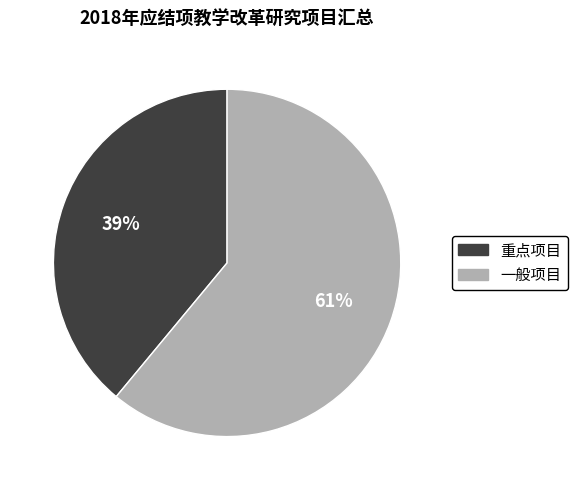

Count the number of slices in the pie.

2